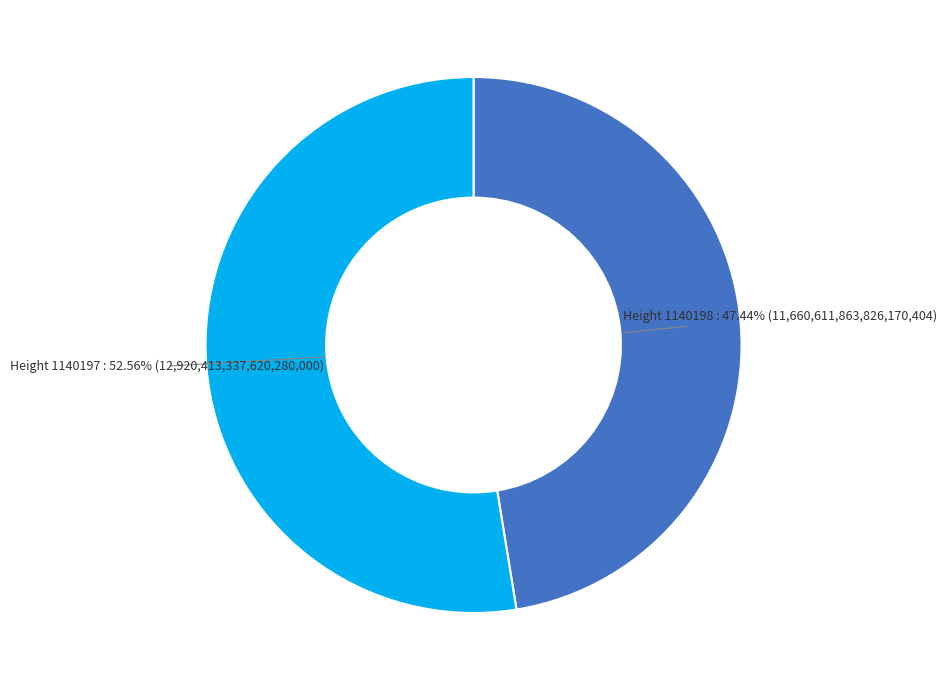

How many segments does this pie chart have?

2